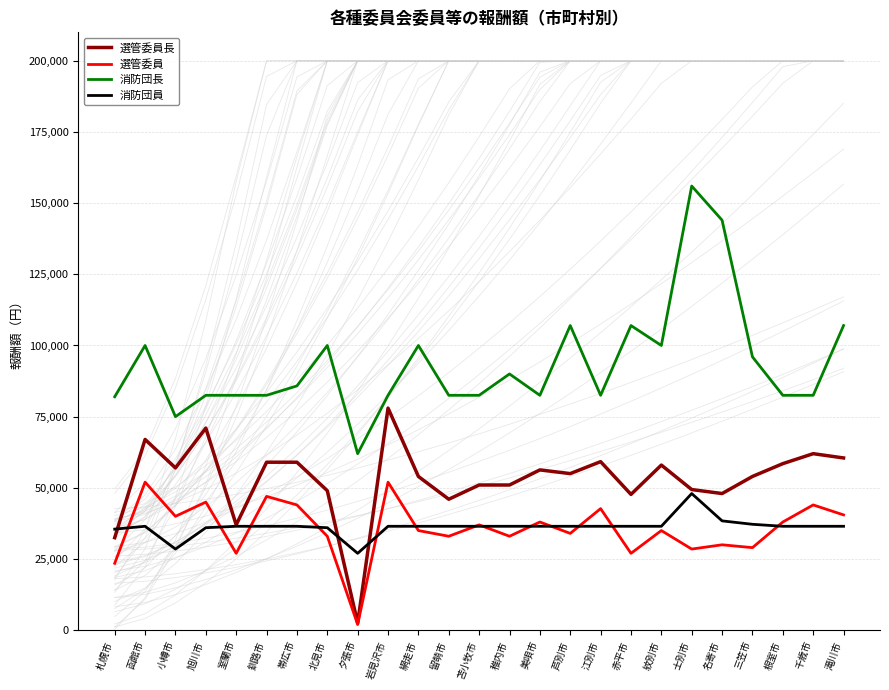

Which series changed the most between 江別市 and 根室市?

選管委員